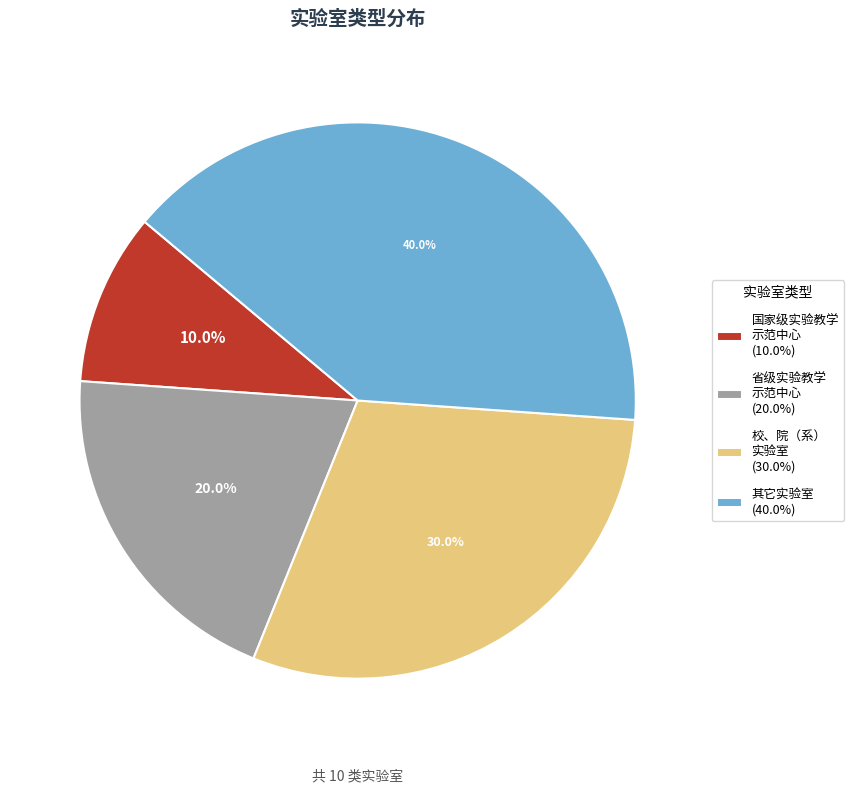

Which has a higher value, 国家级实验教学 示范中心 (10.0%) or 省级实验教学 示范中心 (20.0%)?

省级实验教学 示范中心 (20.0%)